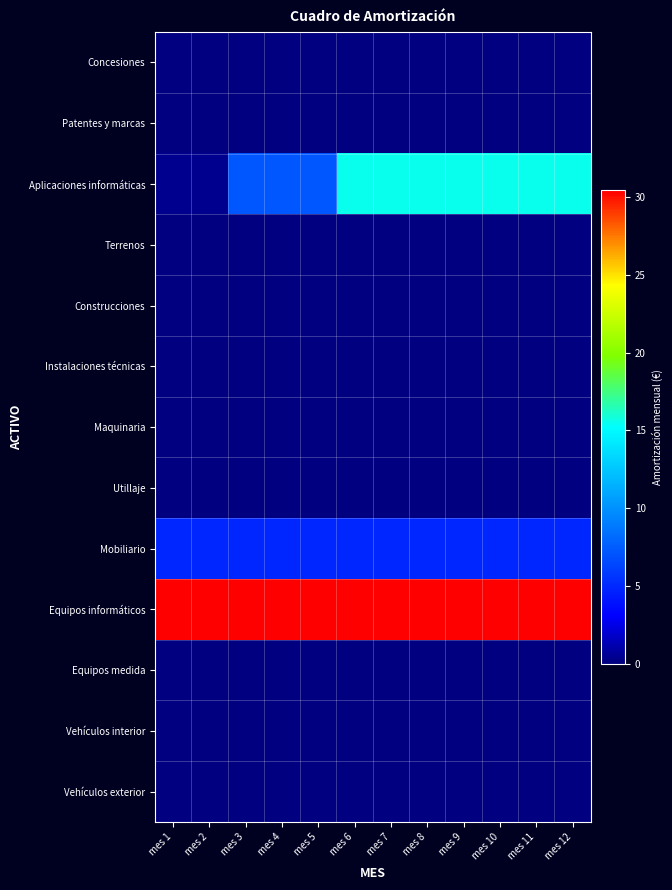

Between mes 6 and mes 4, which is larger?

mes 6